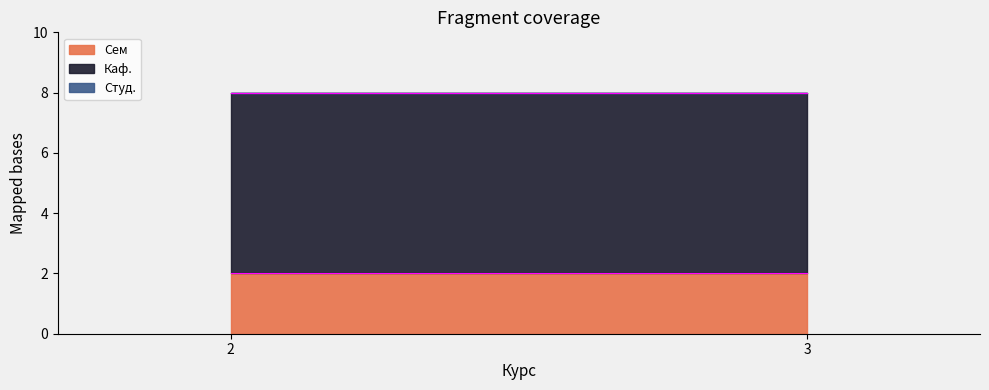

Reading left to right, extract all data points from this chart.

Сем: 2=2	3=2
Каф.: 2=6	3=6
Студ.: 2=0	3=0